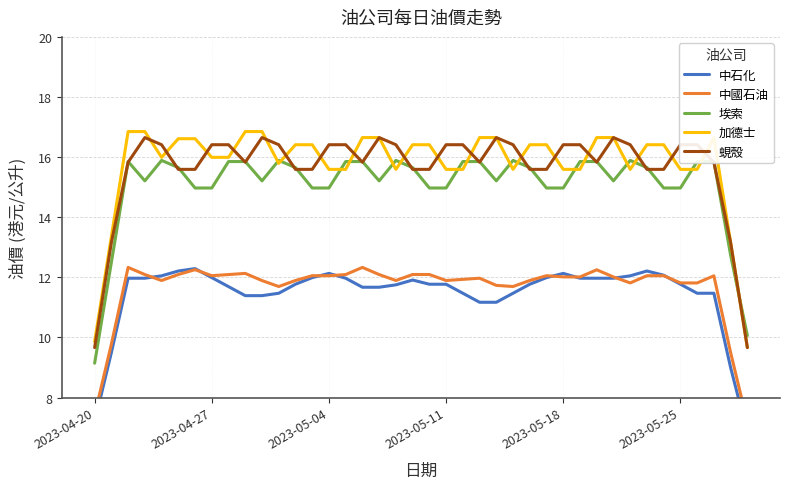

What value does the 蜆殼 series have at 2023-04-20?

9.7